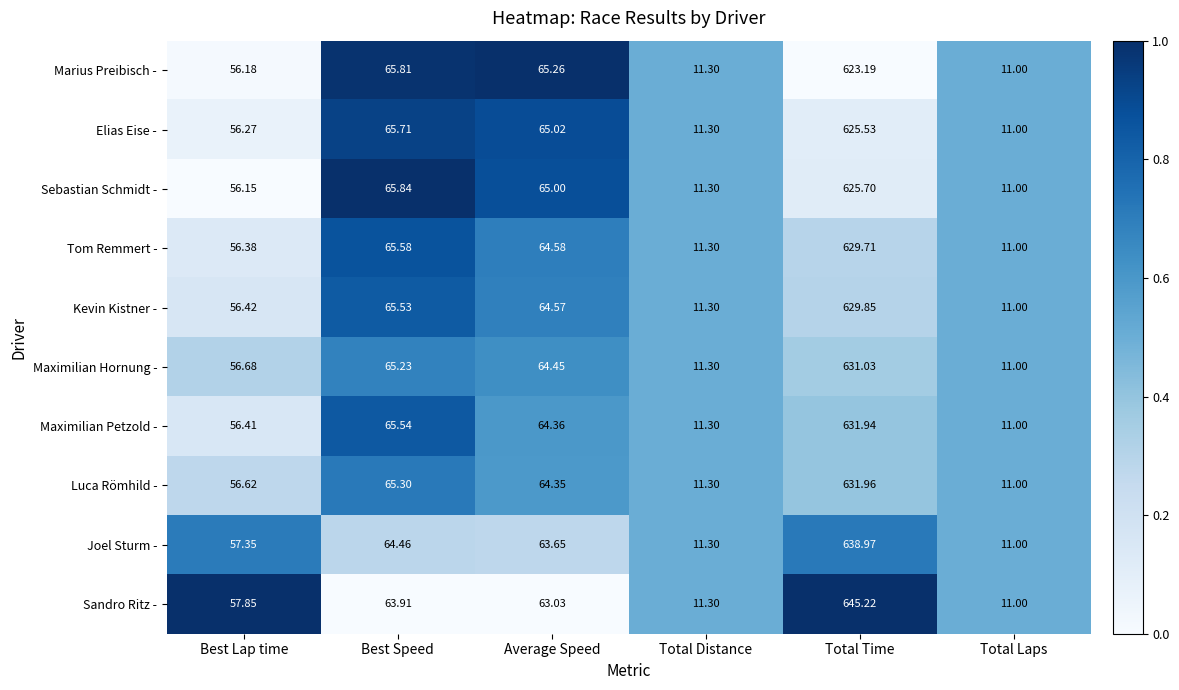

Rank the series by their maximum value, from highest to lowest.

Sandro Ritz -, Joel Sturm -, Luca Römhild -, Maximilian Petzold -, Maximilian Hornung -, Kevin Kistner -, Tom Remmert -, Sebastian Schmidt -, Elias Eise -, Marius Preibisch -